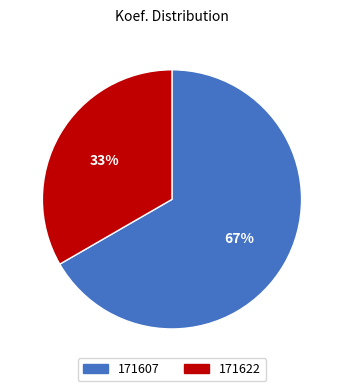

Between 171607 and 171622, which is larger?

171607